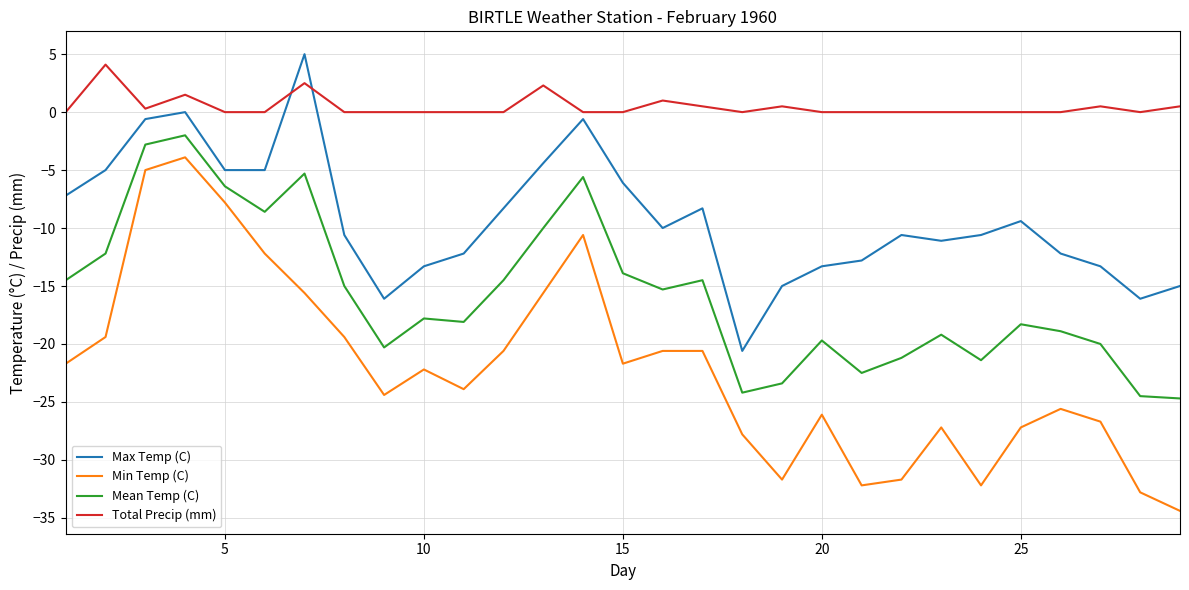

What is the sum of all Total Precip (mm) values?

13.7